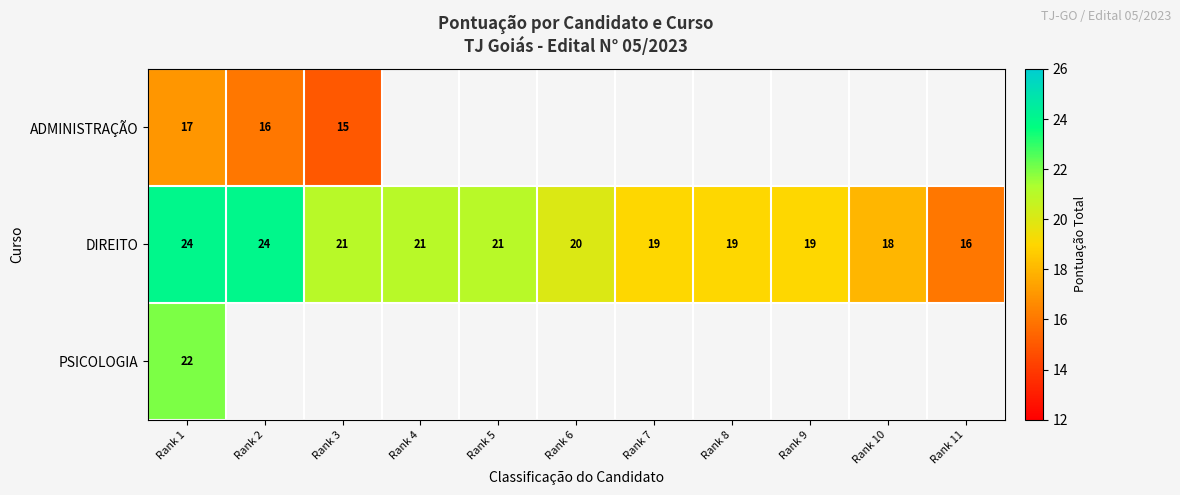

At which category is the sum across all series the highest?

Rank 1